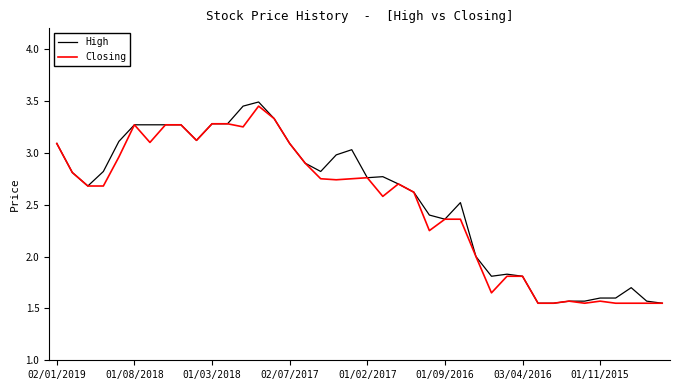

Which series has the largest range (max minus min)?

High